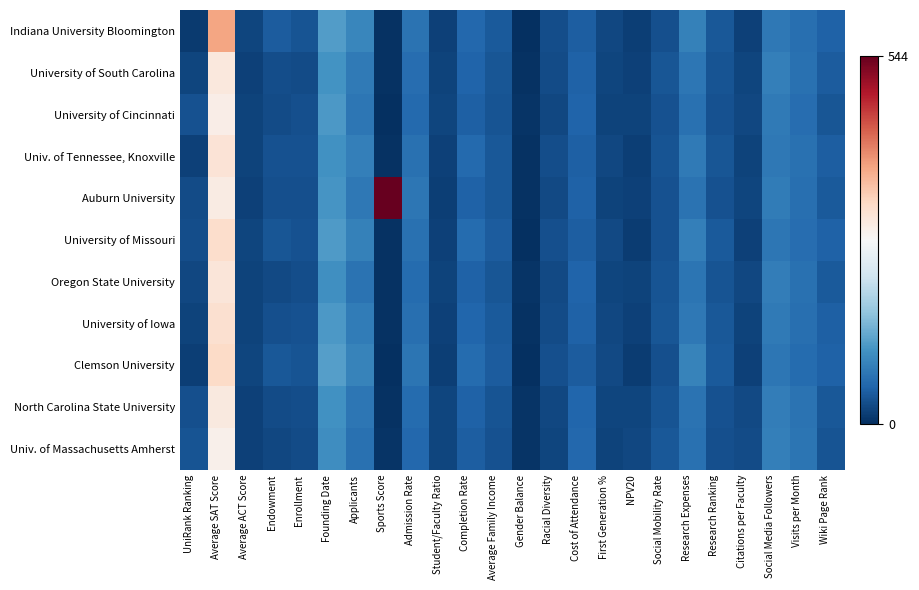

Which series has the largest range (max minus min)?

Auburn University